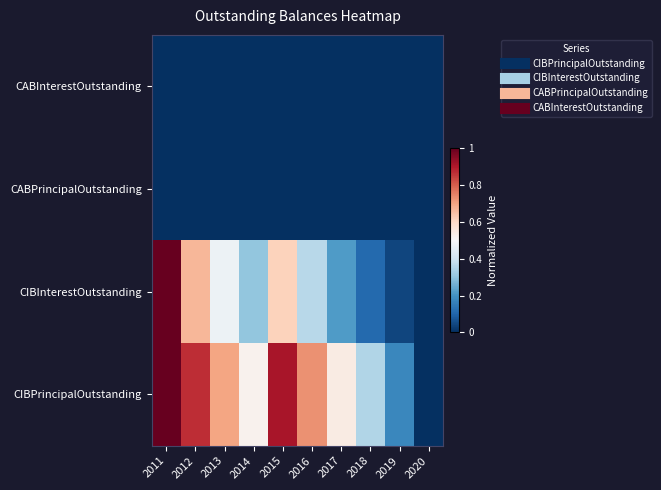

Reading left to right, list all the values displayed in this chart.

CIBPrincipalOutstanding: 2011=1.0	2012=0.9	2013=0.7	2014=0.5	2015=0.9	2016=0.7	2017=0.5	2018=0.3	2019=0.2	2020=0.0
CIBInterestOutstanding: 2011=1.0	2012=0.7	2013=0.5	2014=0.3	2015=0.6	2016=0.4	2017=0.2	2018=0.1	2019=0.0	2020=0.0
CABPrincipalOutstanding: 2011=0.0	2012=0.0	2013=0.0	2014=0.0	2015=0.0	2016=0.0	2017=0.0	2018=0.0	2019=0.0	2020=0.0
CABInterestOutstanding: 2011=0.0	2012=0.0	2013=0.0	2014=0.0	2015=0.0	2016=0.0	2017=0.0	2018=0.0	2019=0.0	2020=0.0